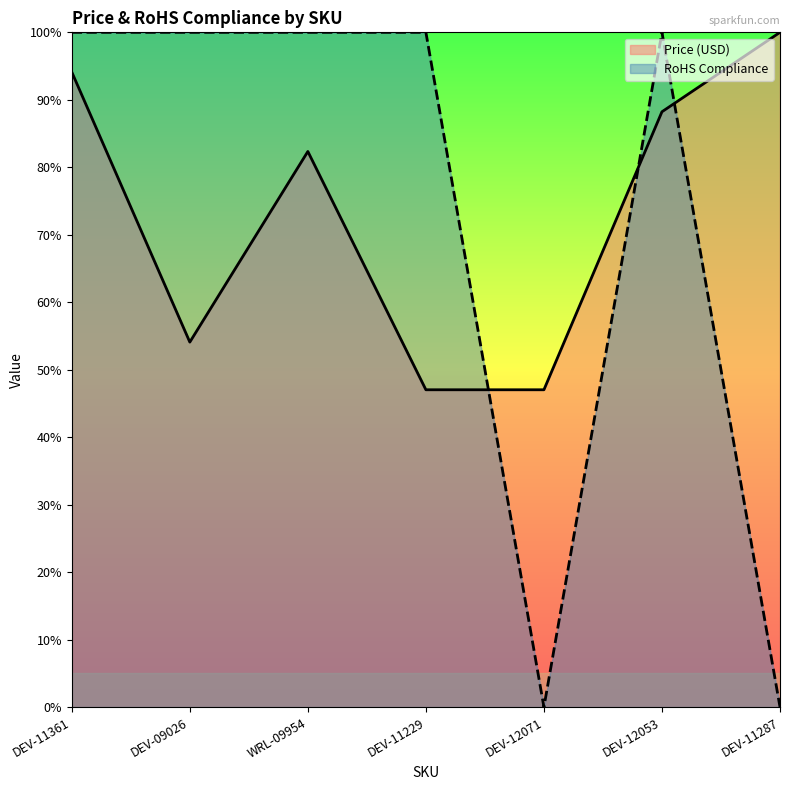

Which has a higher value, DEV-11361 or DEV-11229?

DEV-11361